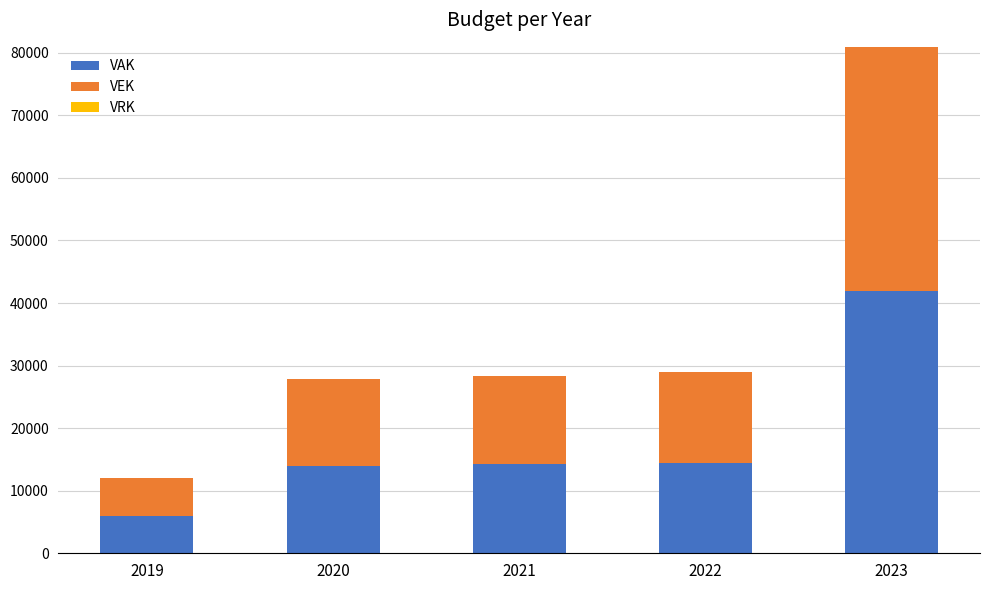

What is the total value across all series at 2019?

12022